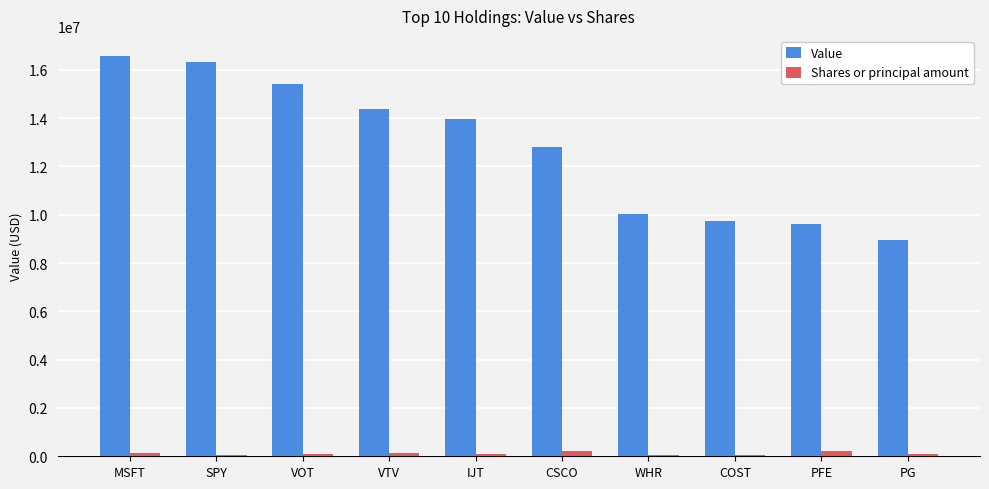

What is the maximum value for Value?

16578000